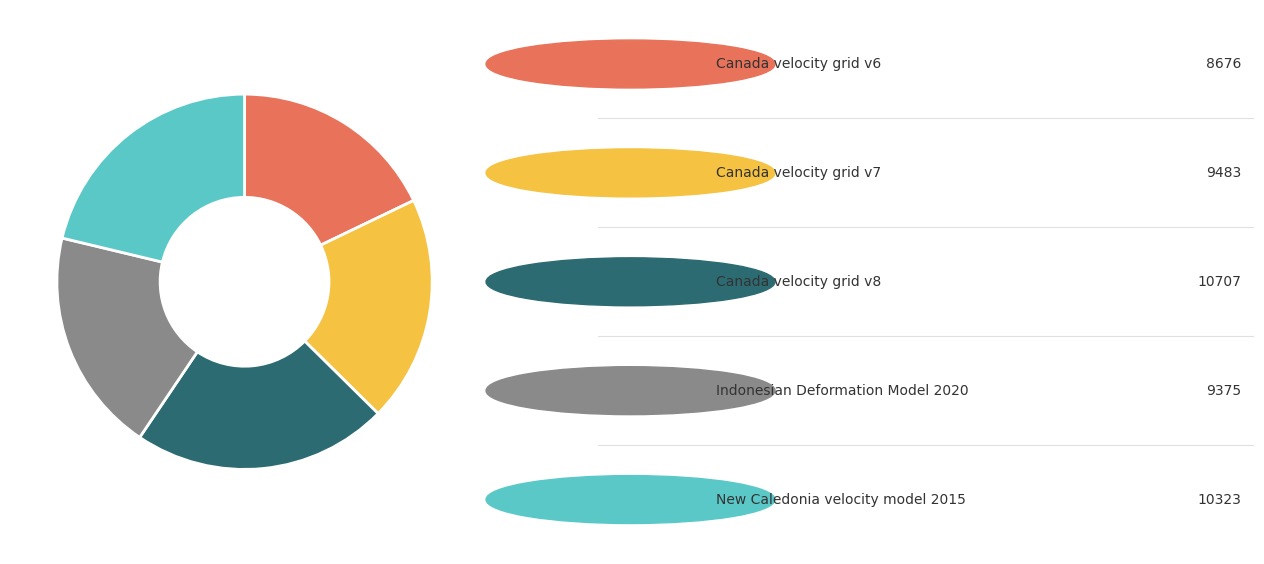

Is there a majority slice in this chart?

No